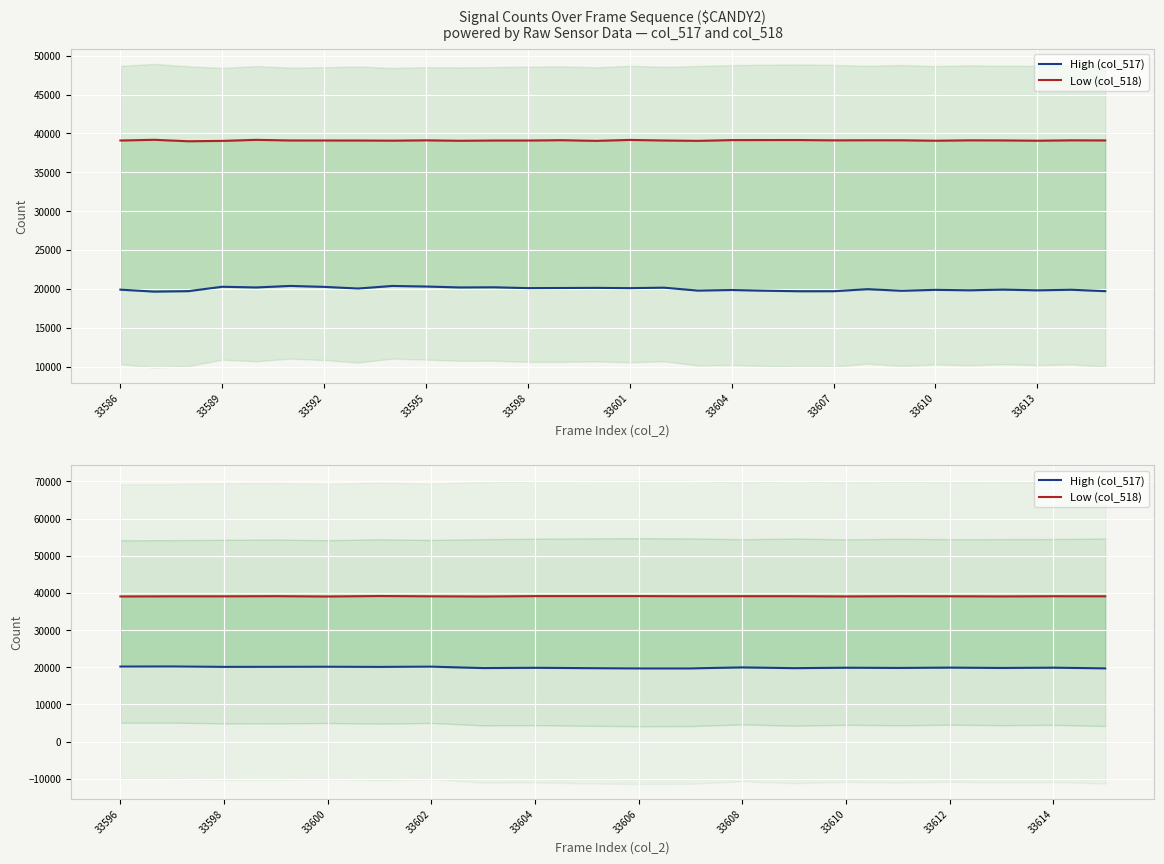

Which series has the largest total across all categories?

Low (col_518)